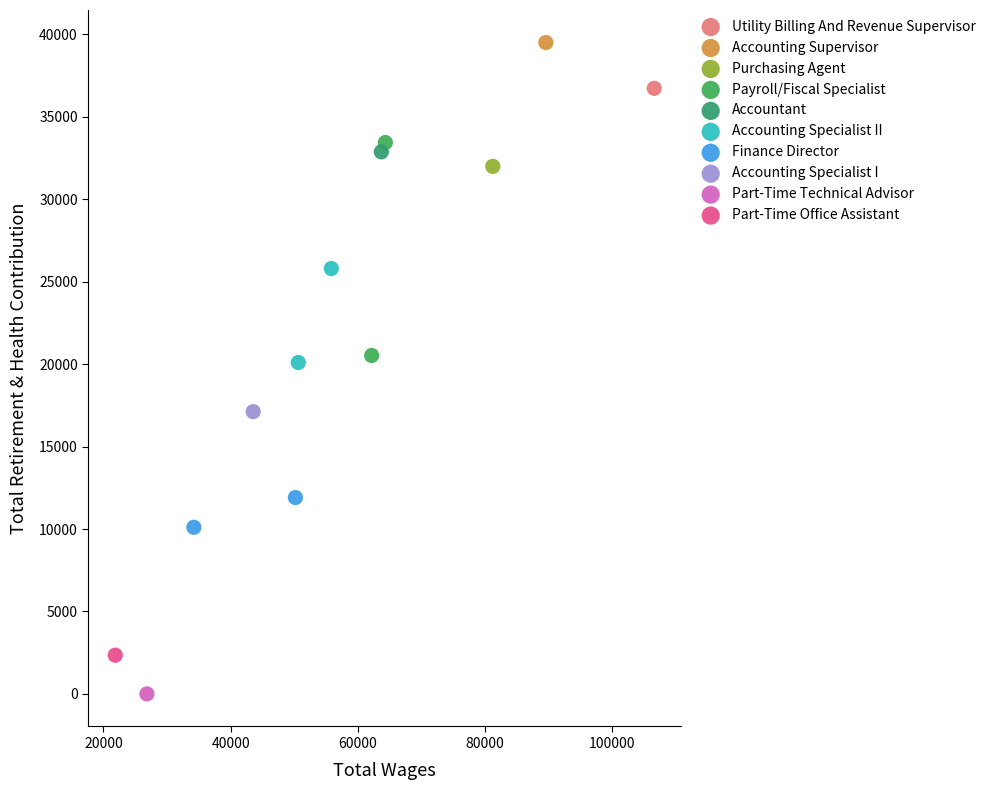

Which series contains the highest Y value?

Accounting Supervisor